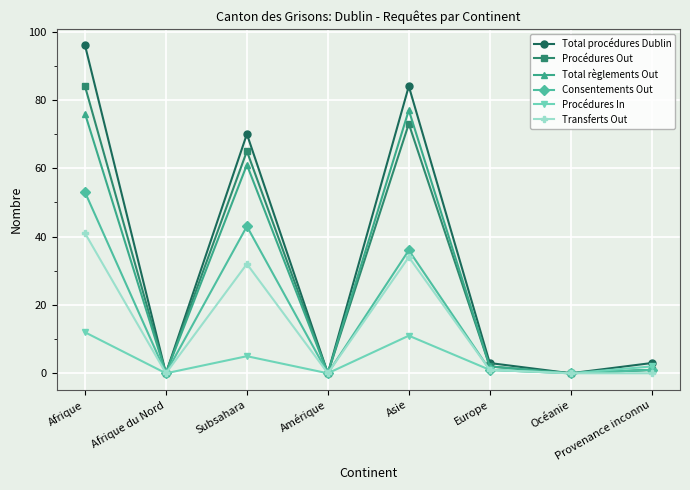

The value of Transferts Out at Subsahara is 17. True or false?

False